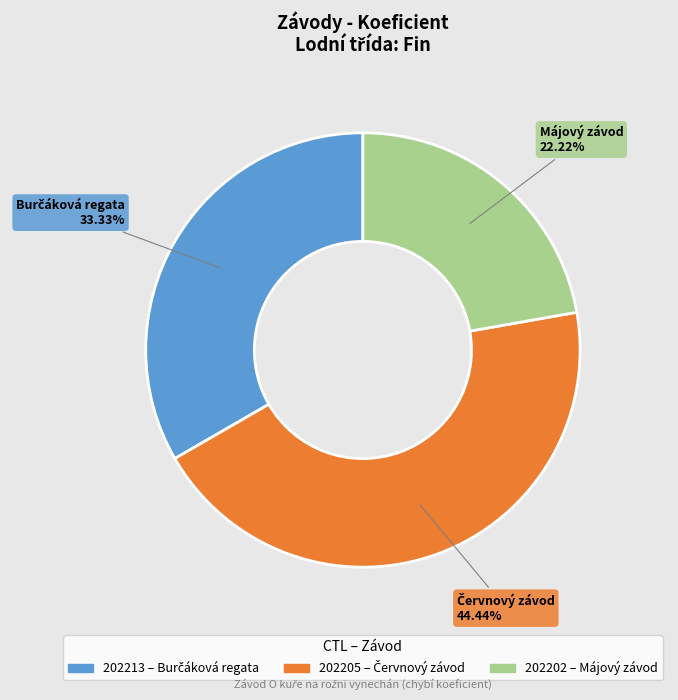

How many slices are in this pie chart?

3